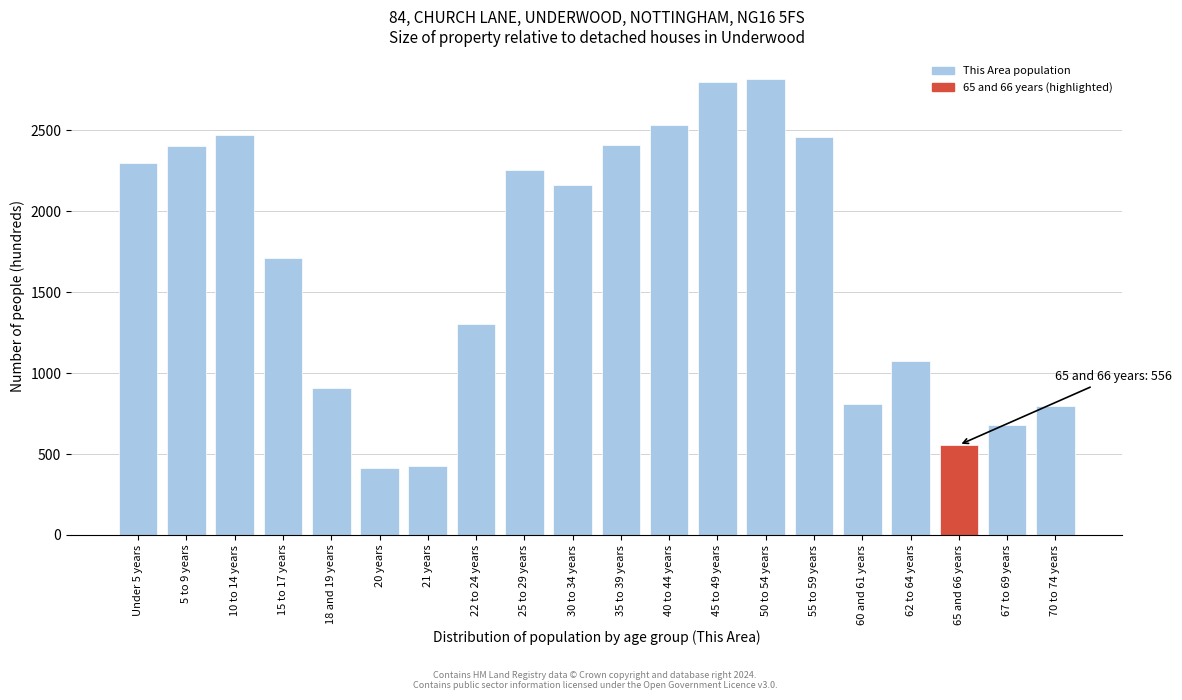

What is the greatest value displayed?

2816